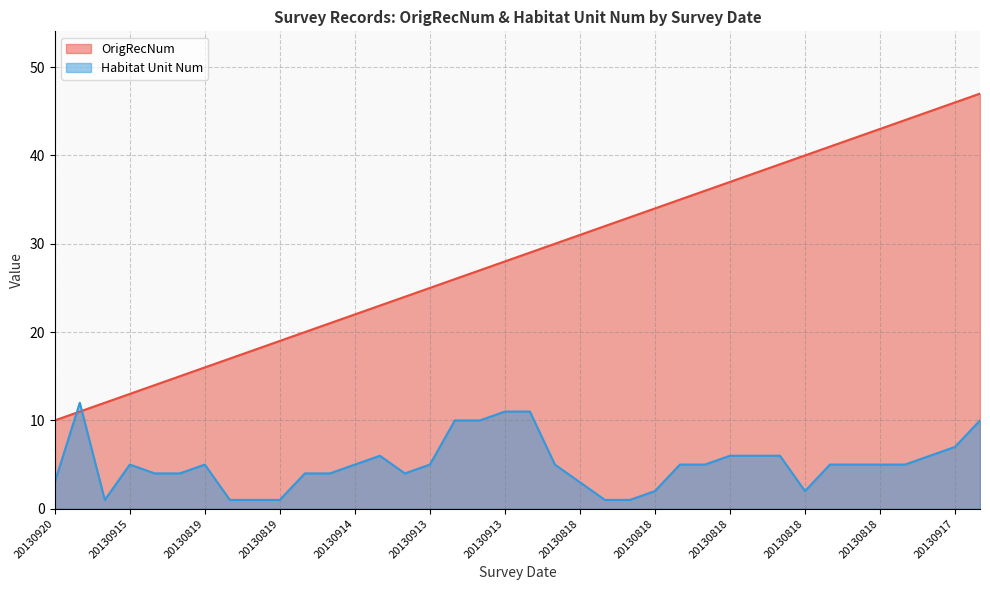

Where do Habitat Unit Num and OrigRecNum first cross each other?

20130920 and 20130921